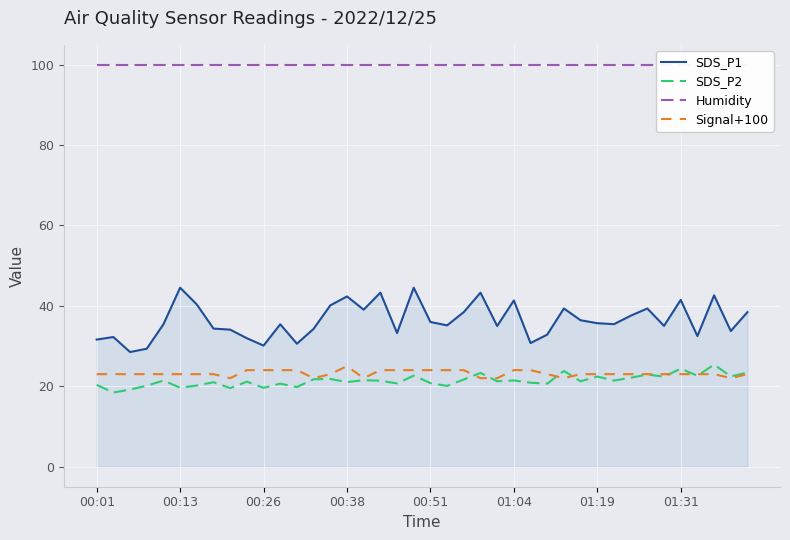

What position from the left is 19?

20